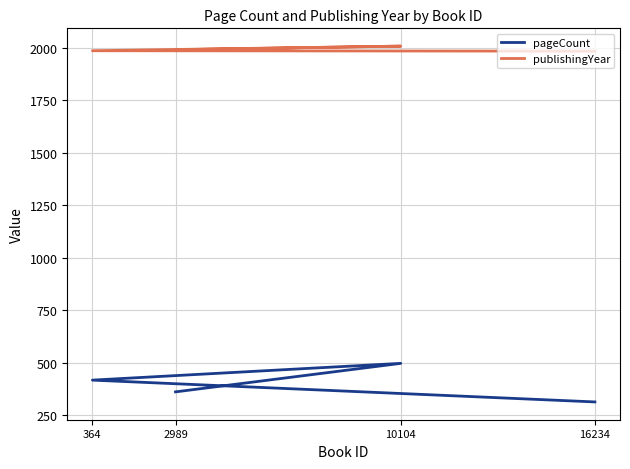

Between 364 and 2989, which series saw the biggest shift?

pageCount